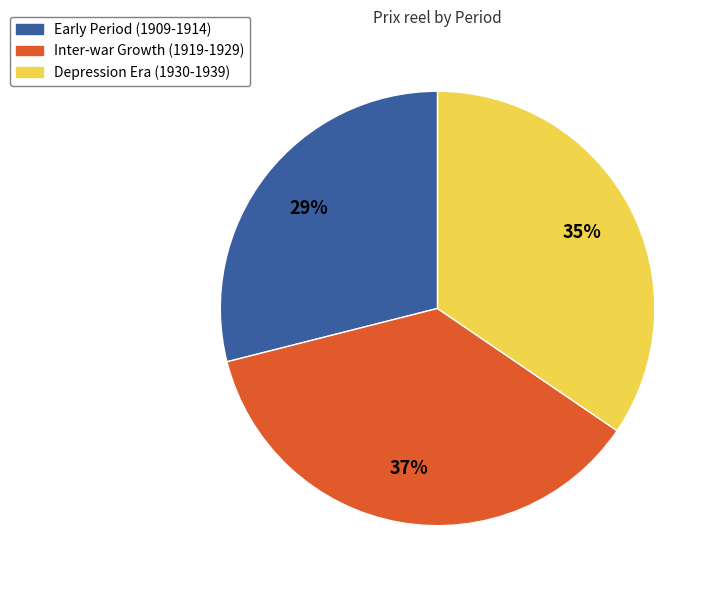

To the nearest percent, what is the difference between the largest and smallest slice percentages?

8%